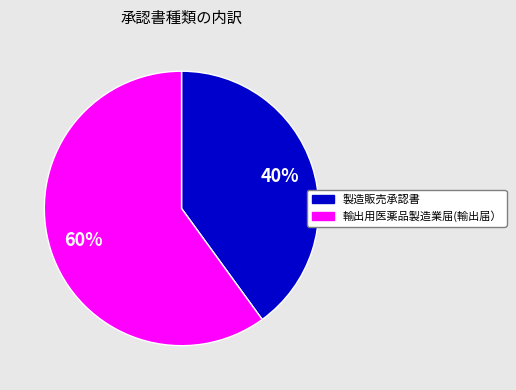

What is the ratio of the value at 製造販売承認書 to the value at 輸出用医薬品製造業届(輸出届）?

0.7